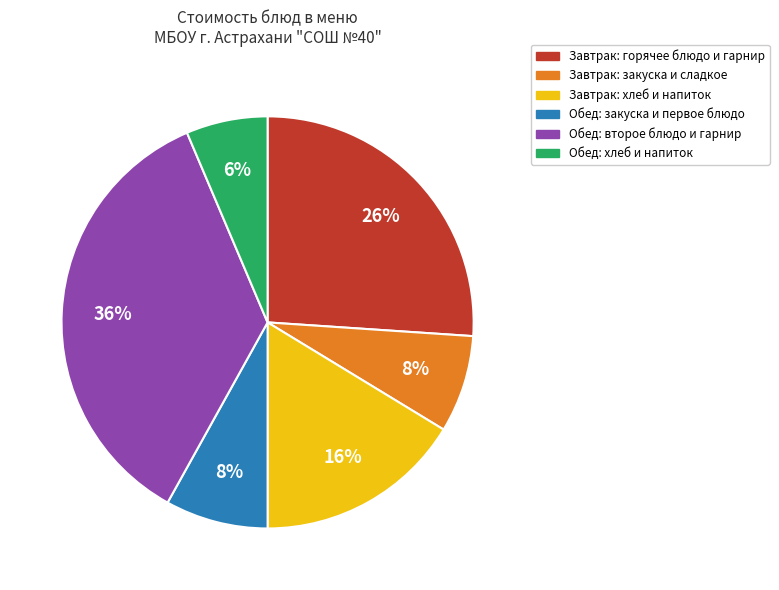

To the nearest percent, what is the average slice percentage?

17%